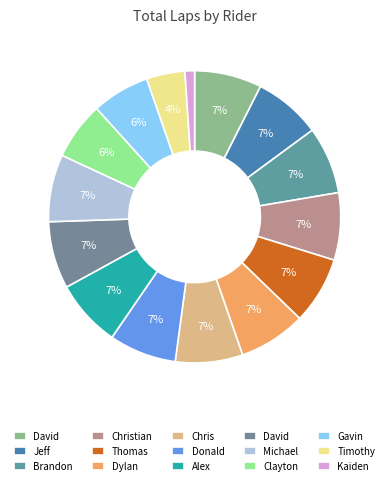

How many segments does this pie chart have?

15